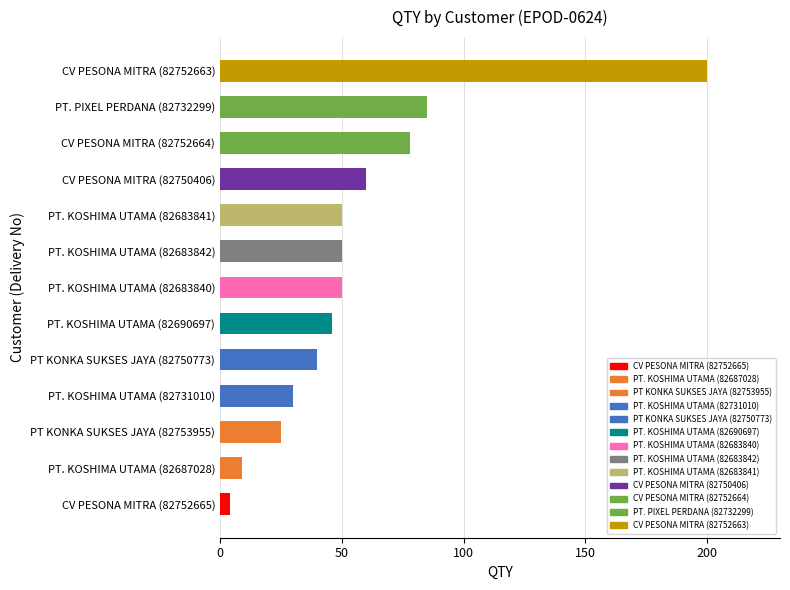

Does the chart contain stacked bars?

No